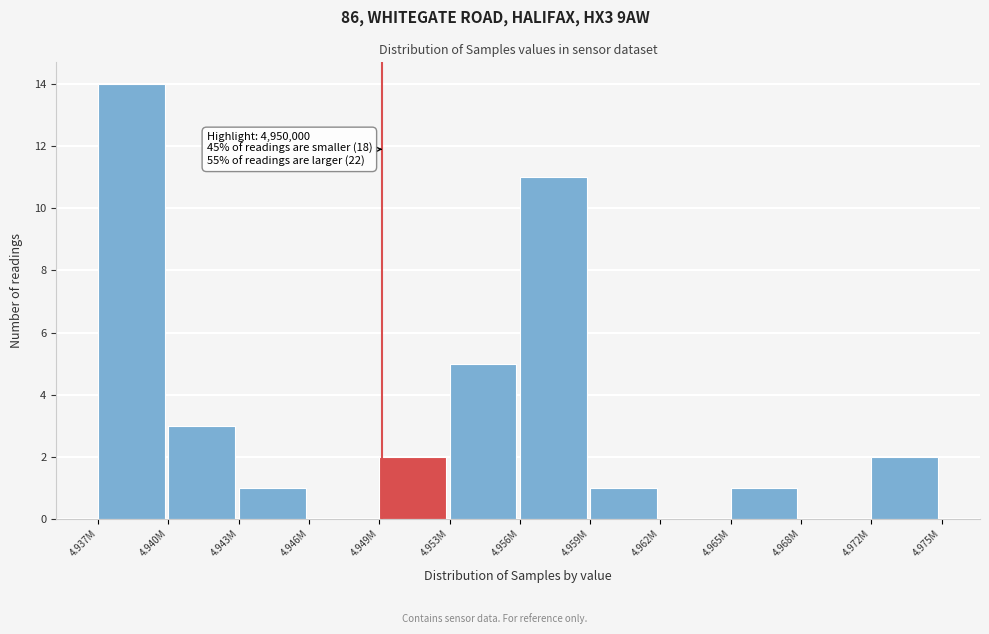

Reading left to right, extract all data points from this chart.

4.937M=14	4.940M=3	4.943M=1	4.946M=0	4.949M=2	4.953M=5	4.956M=11	4.959M=1	4.962M=0	4.965M=1	4.968M=0	4.972M=2